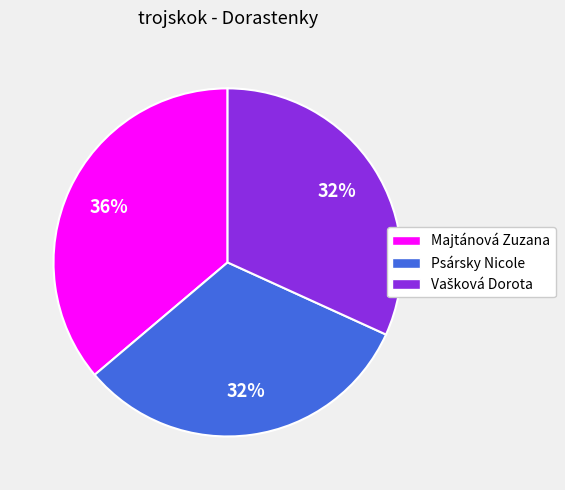

To the nearest percent, what is the difference between the Psársky Nicole and Majtánová Zuzana slice percentages?

4%